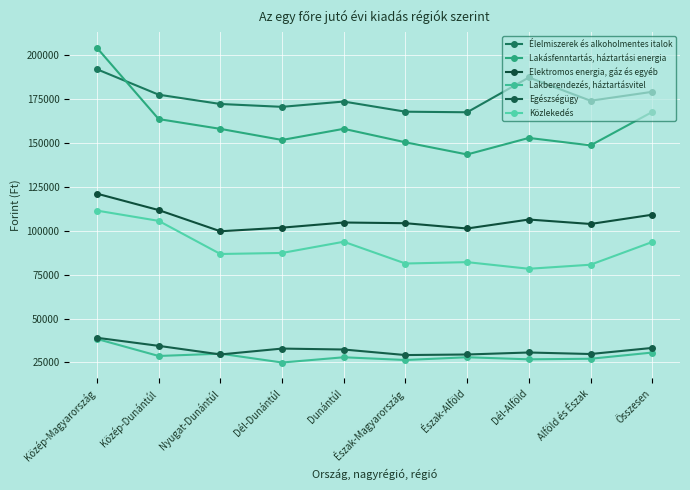

Reading left to right, extract all data points from this chart.

Élelmiszerek és alkoholmentes italok: 191899	177416	172122	170496	173518	167734	167413	187213	173972	179048
Lakásfenntartás, háztartási energia: 204081	163532	157957	151642	157986	150314	143393	152804	148558	167576
Elektromos energia, gáz és egyéb: 121071	111731	99672	101723	104656	104259	101251	106351	103825	109094
Lakberendezés, háztartásvitel: 38372	28682	29989	24962	27944	26395	27960	26778	27101	30636
Egészségügy: 39042	34446	29549	32894	32360	29204	29529	30664	29801	33267
Közlekedés: 111438	105592	86738	87324	93709	81316	82097	78322	80629	93570